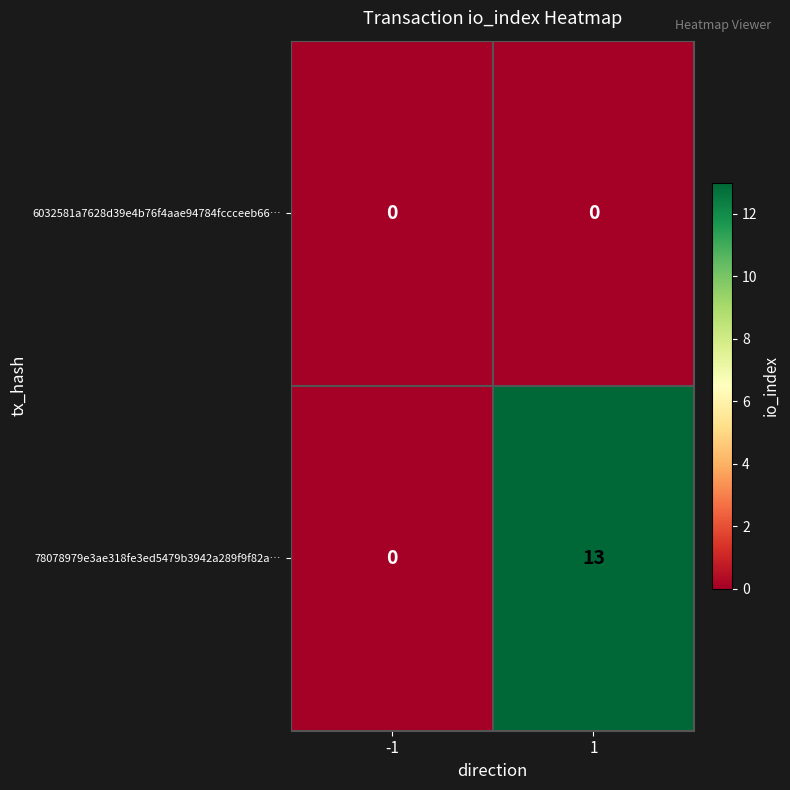

What is the total value across all series at 1?

13